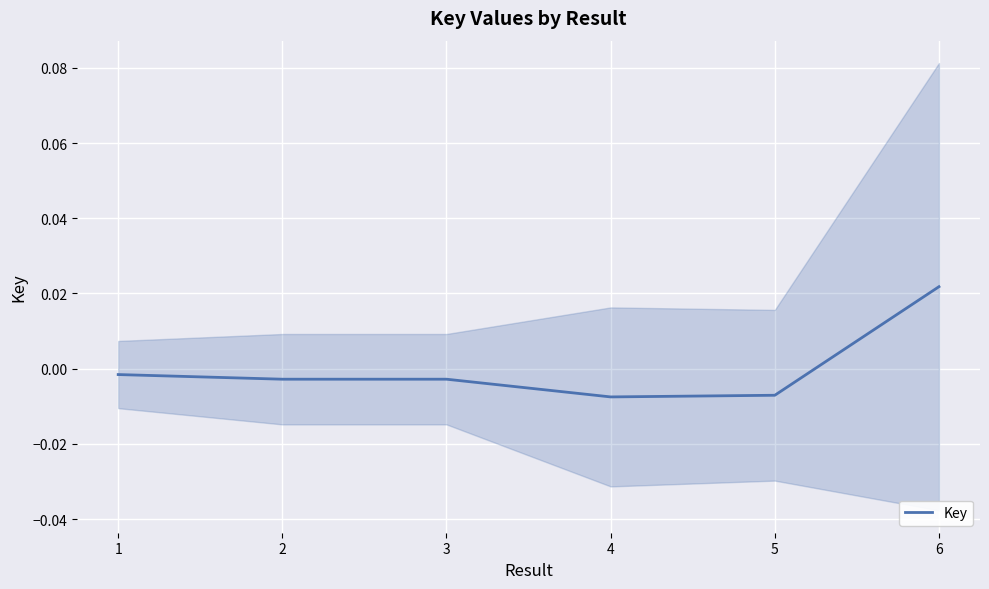

Rank the categories by value from highest to lowest.

6, 1, 3, 2, 5, 4